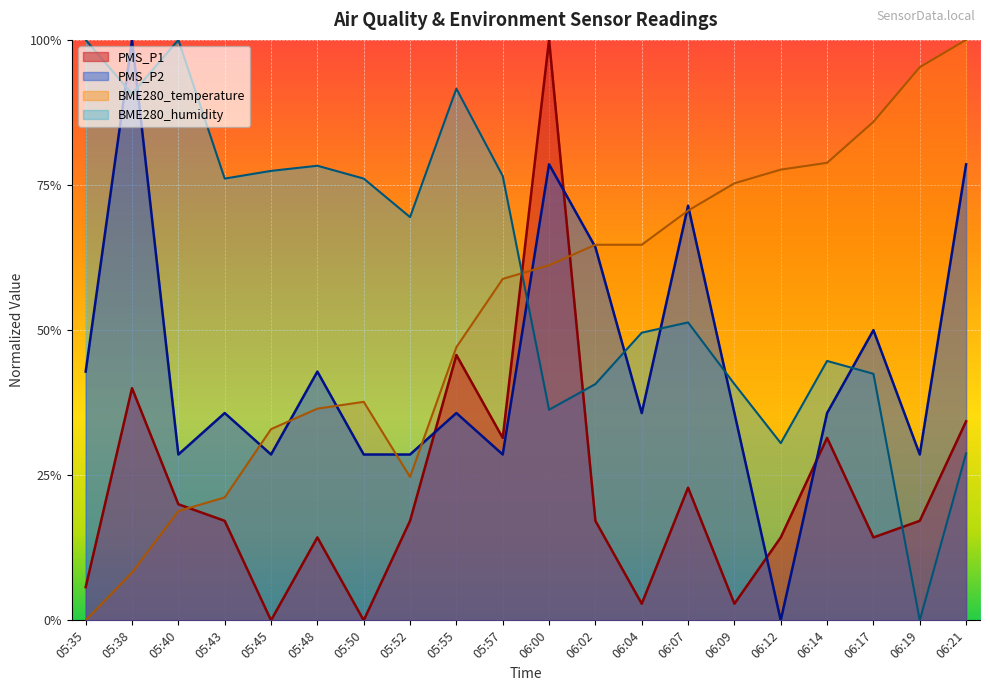

How many lines are shown in the chart?

4